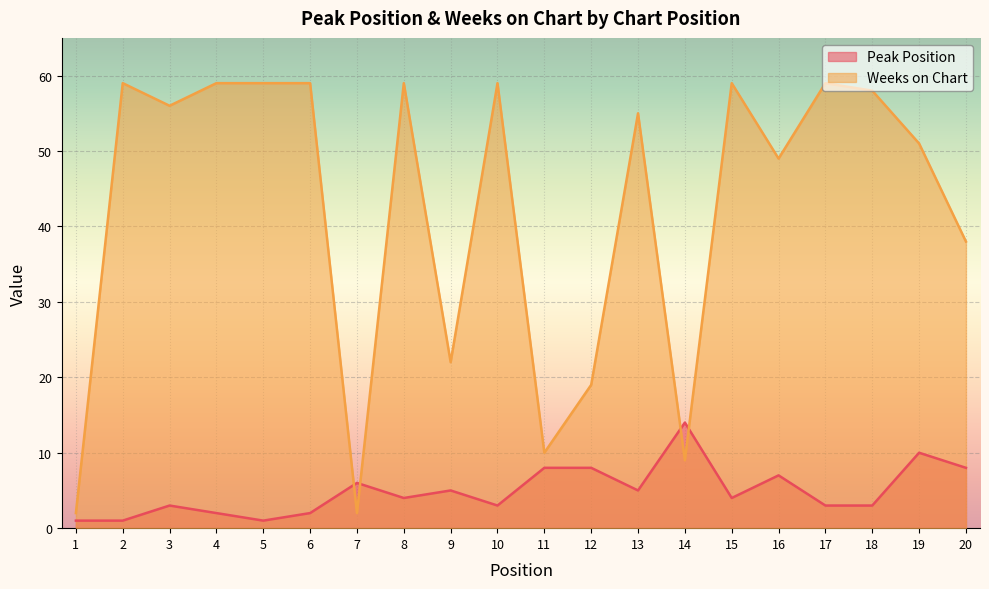

Reading left to right, what are all the values shown in this chart?

Peak Position: 1	1	3	2	1	2	6	4	5	3	8	8	5	14	4	7	3	3	10	8
Weeks on Chart: 2	59	56	59	59	59	2	59	22	59	10	19	55	9	59	49	59	58	51	38